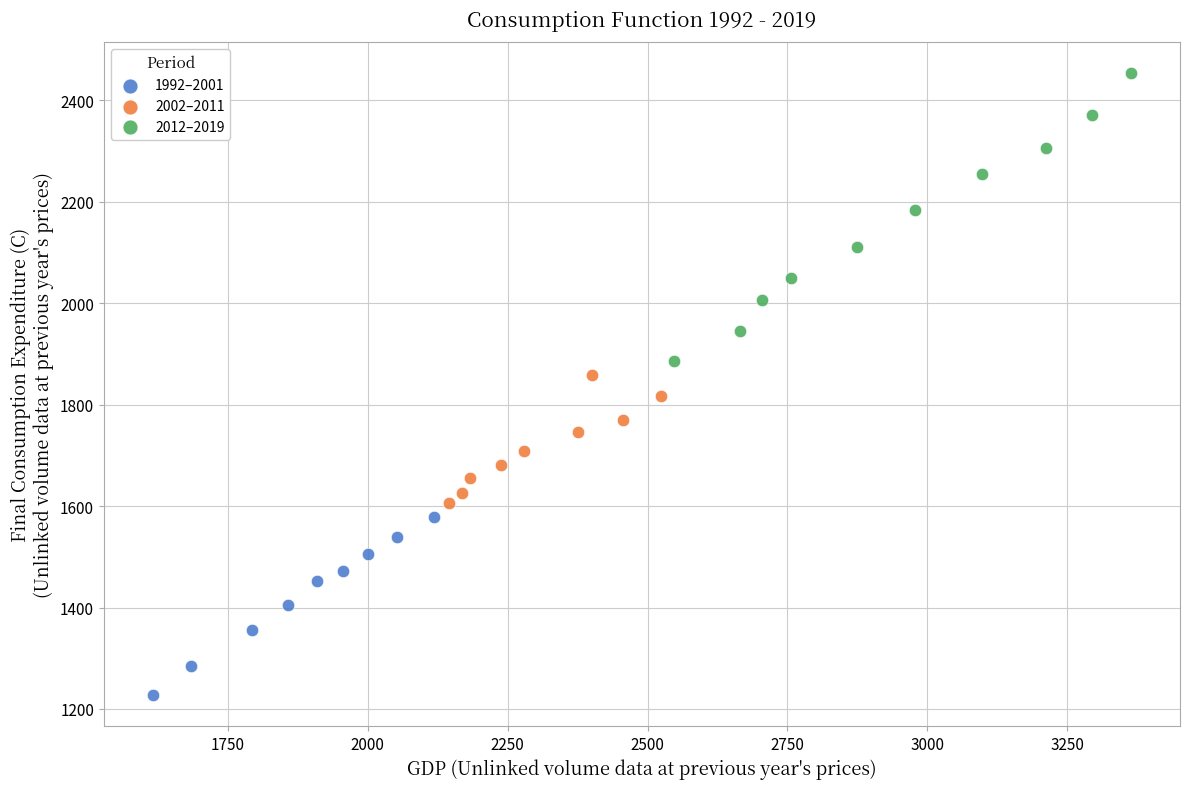

Which series has the widest spread of Y values?

2012–2019